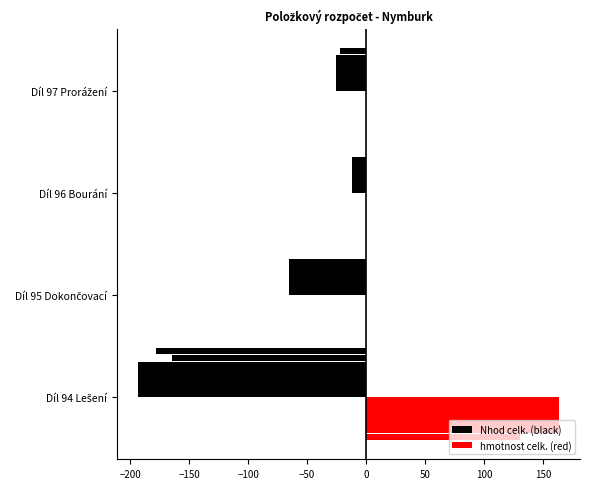

The value of hmotnost celk. (red) at Díl 96 Bourání is 0.2. True or false?

False